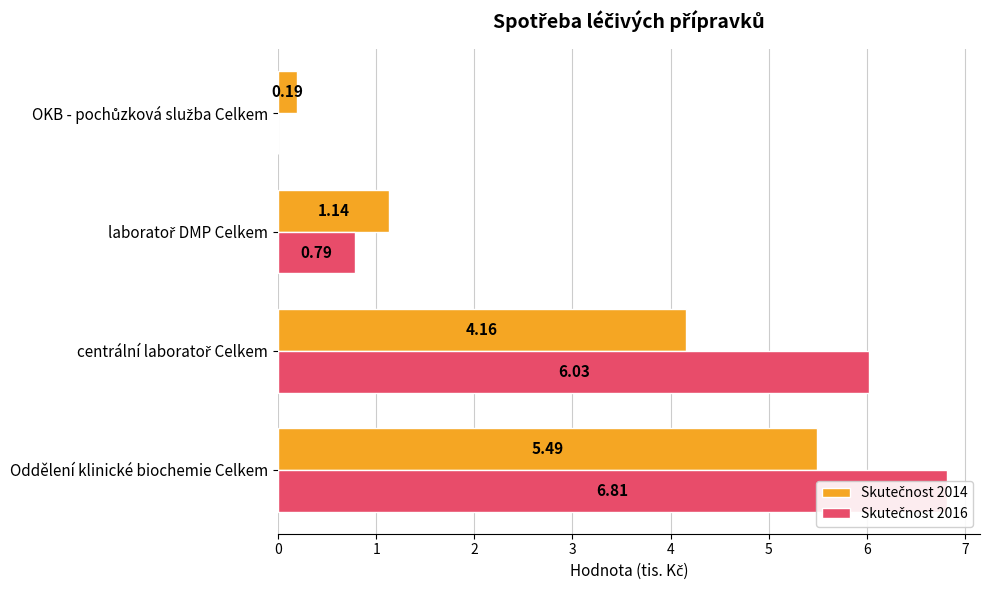

What is the difference between the maximum and minimum values in the Skutečnost 2014 series?

5.3